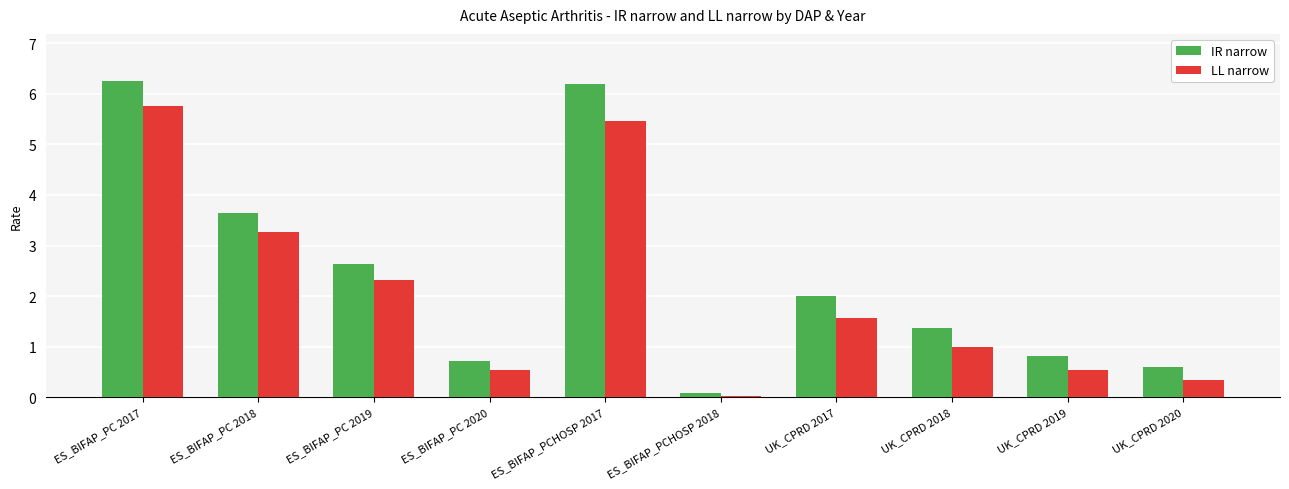

What position from the left is UK_CPRD 2017?

7